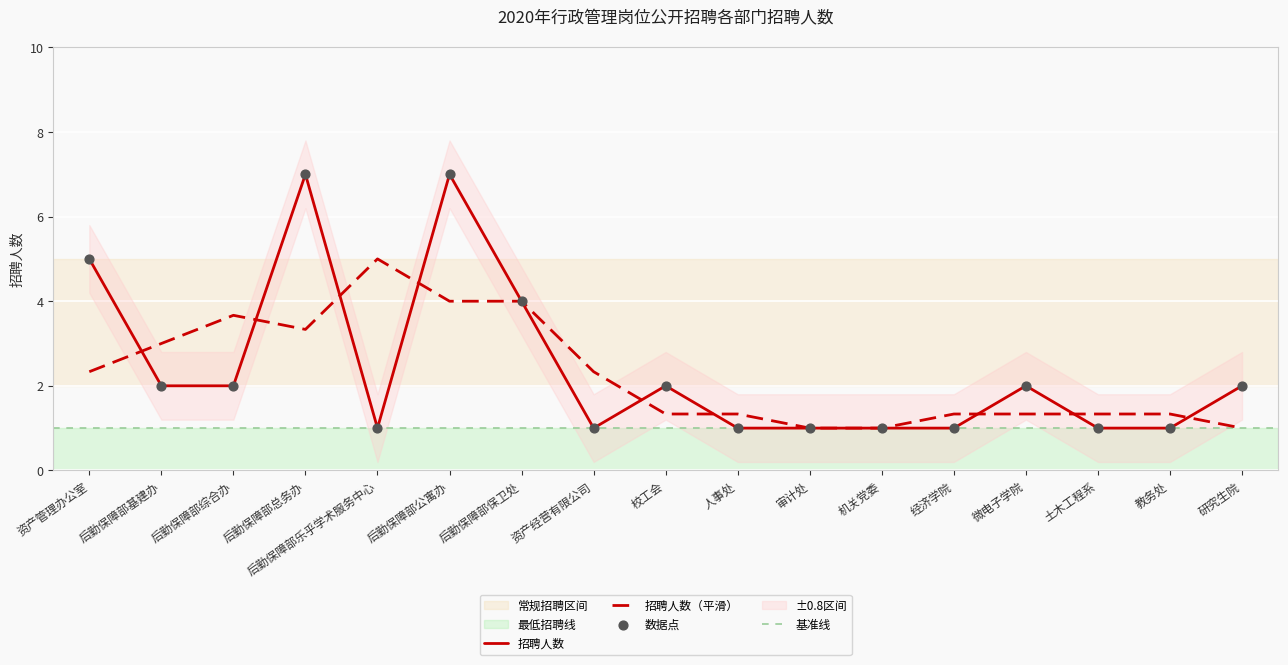

What is the change in value from 后勤保障部保卫处 to 研究生院?

-2